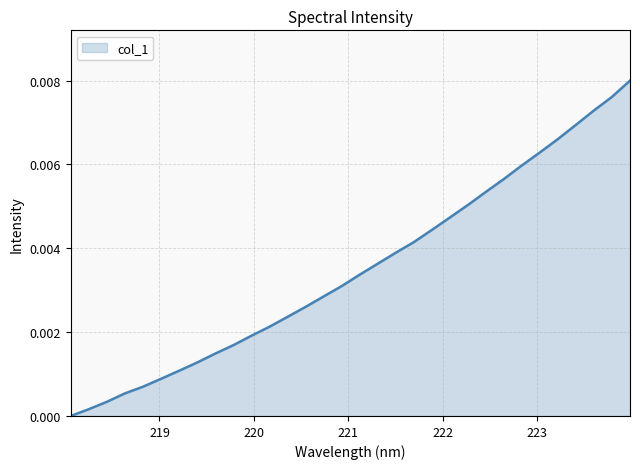

True or false: there are more than 1 points higher than both neighbors.

False